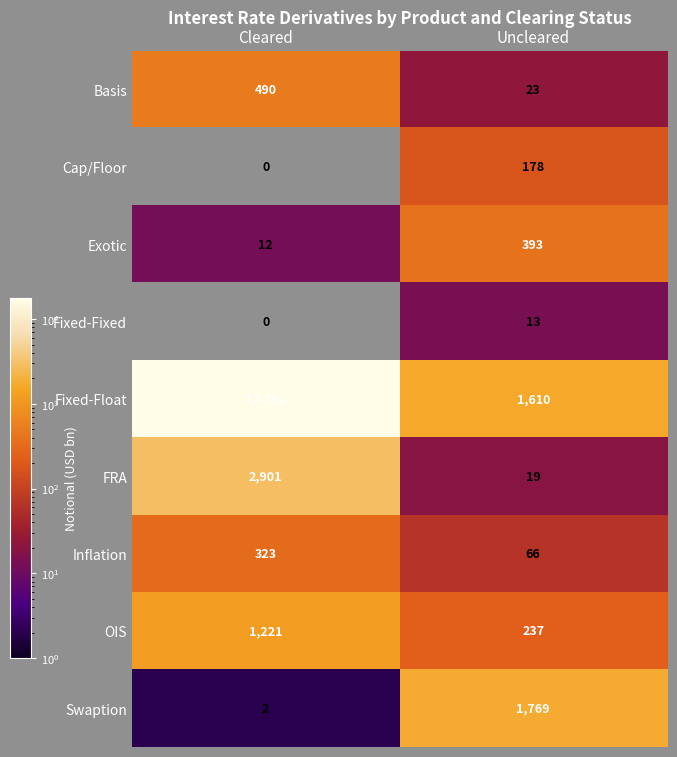

What is the sum of the OIS values at Cleared and Uncleared?

1458